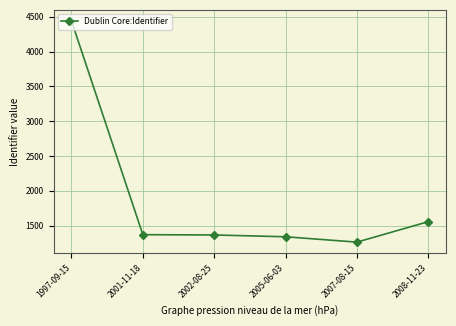

Which has a higher value, 2001-11-18 or 1997-09-15?

1997-09-15